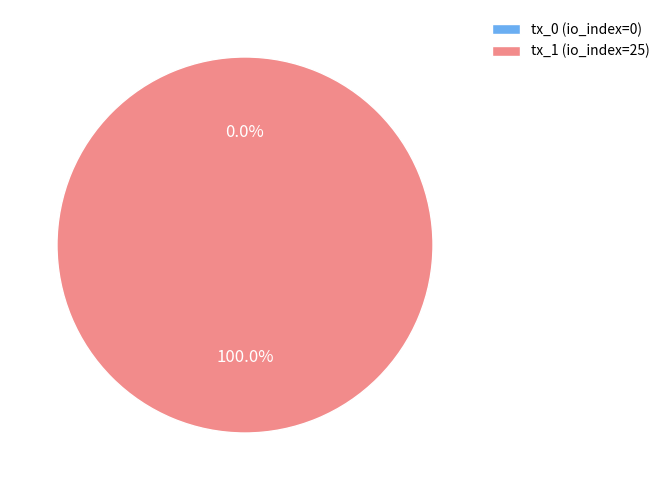

The tx_1 (io_index=25) slice represents 100% of the pie. True or false?

True